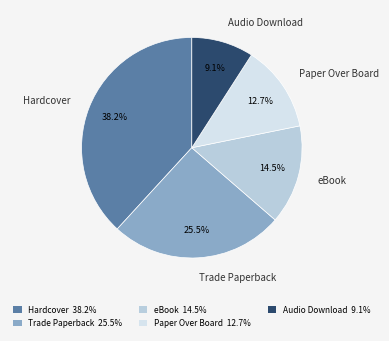

What is the largest slice in the pie chart?

Hardcover